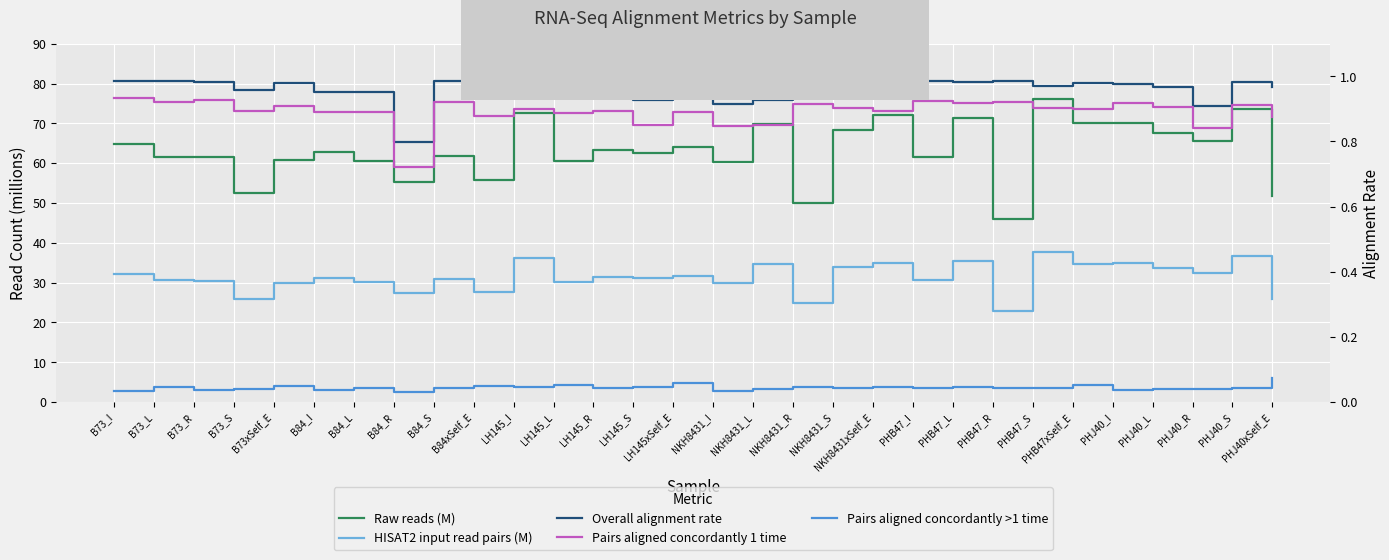

What position from the left is PHJ40_R?

28